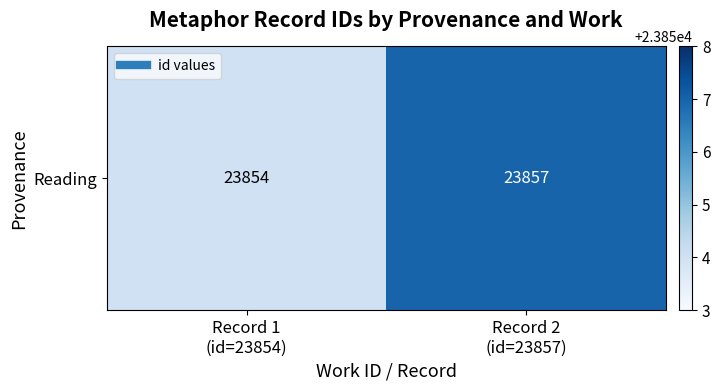

Which category has the highest value across all series?

Record 2
(id=23857)